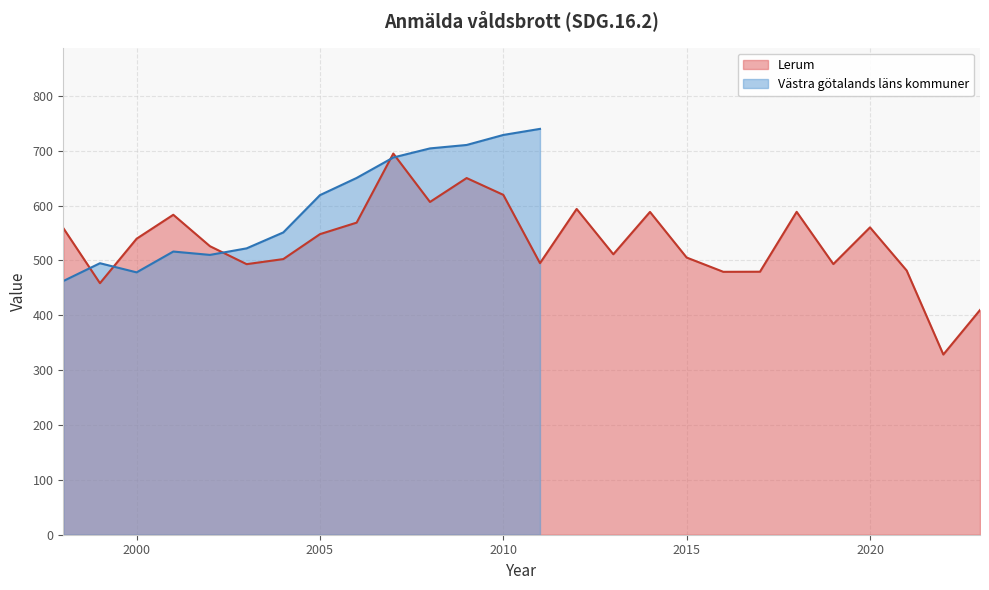

Where is the first local maximum?

2001